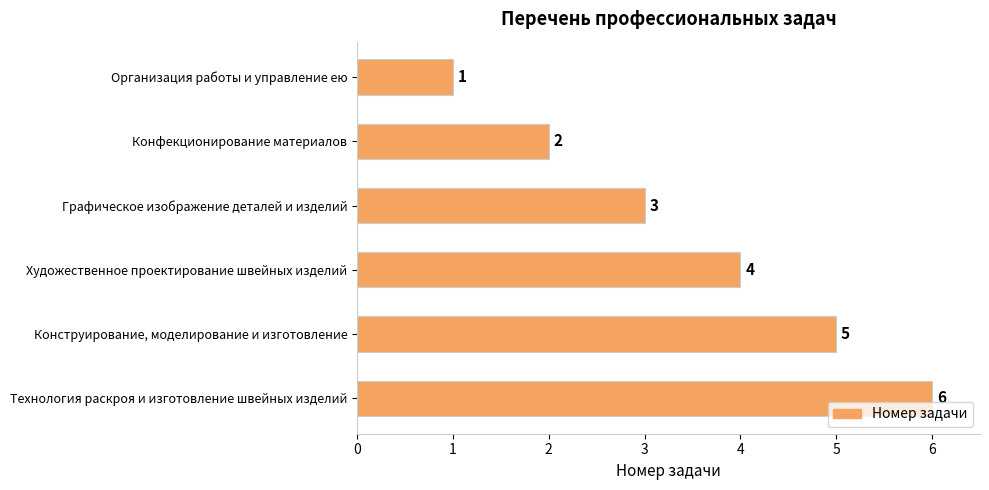

What is the change in value from Организация работы и управление ею to Конструирование, моделирование и изготовление?

+4